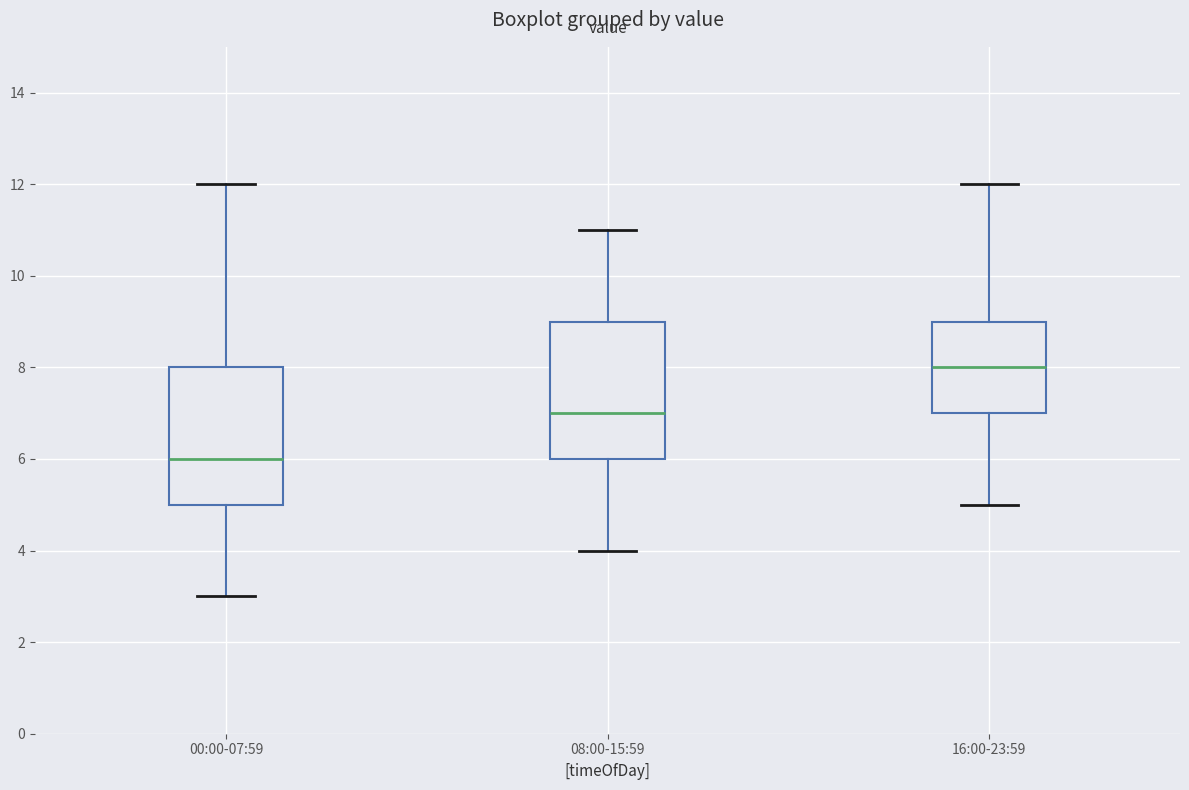

Where does the lower whisker of the box for 00:00-07:59 end on the y-axis? The values are not printed on the chart, so give them approximately, as read against the axis.

3